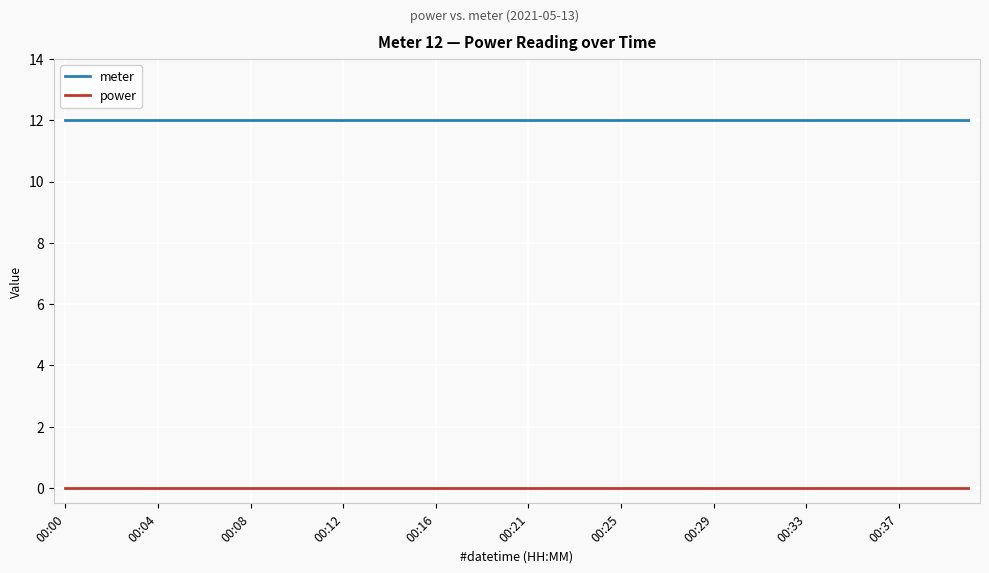

Which series has the largest total across all categories?

meter